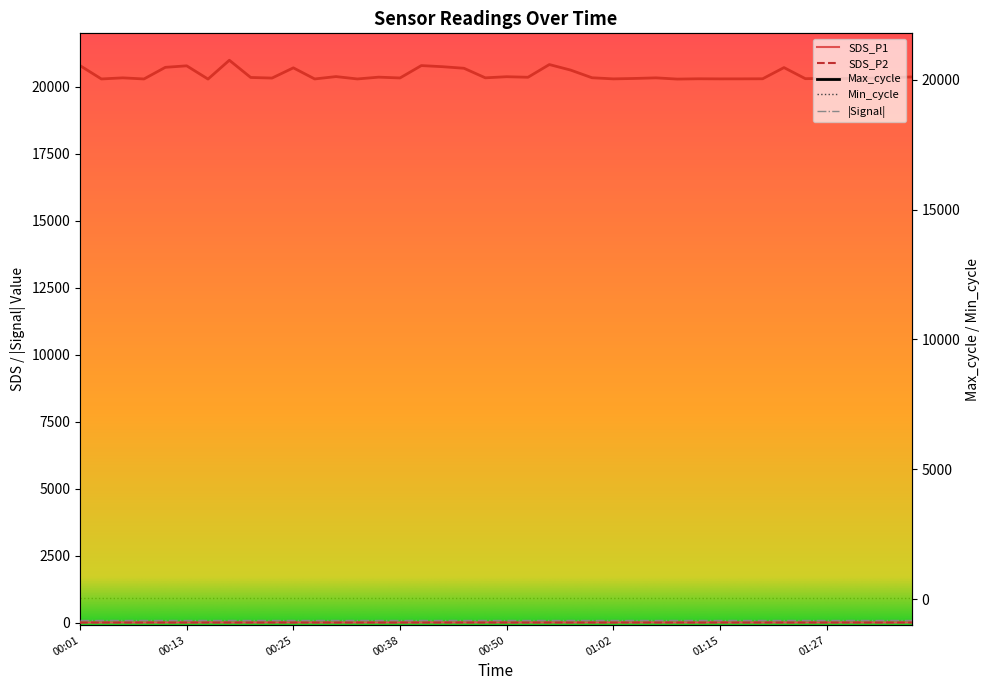

True or false: SDS_P2 has a value of 1.3 at 00:38.

False